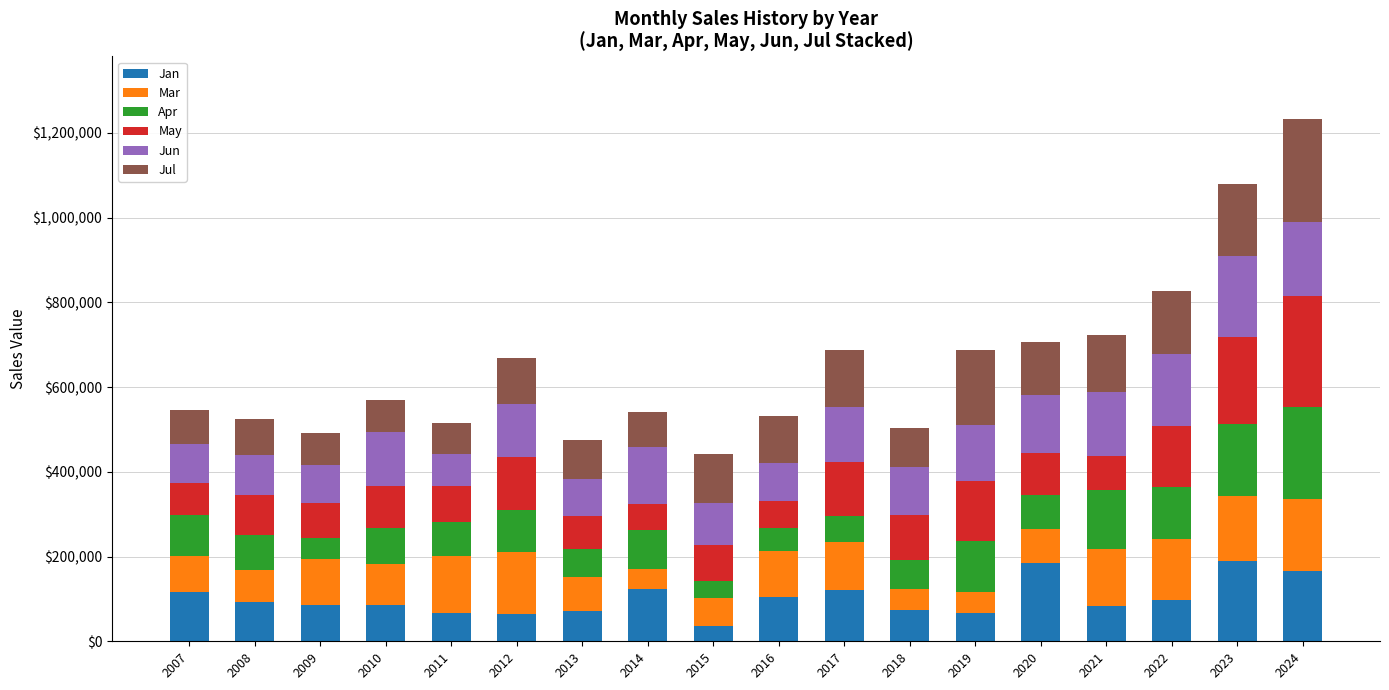

What is the total value across all series at 2009?

491250